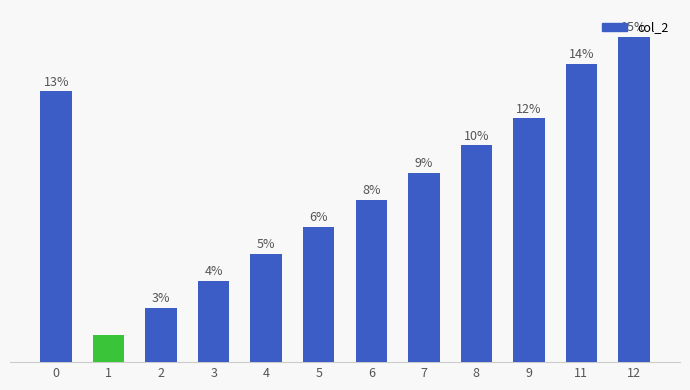

Rank the categories by value from highest to lowest.

12, 11, 0, 9, 8, 7, 6, 5, 4, 3, 2, 1